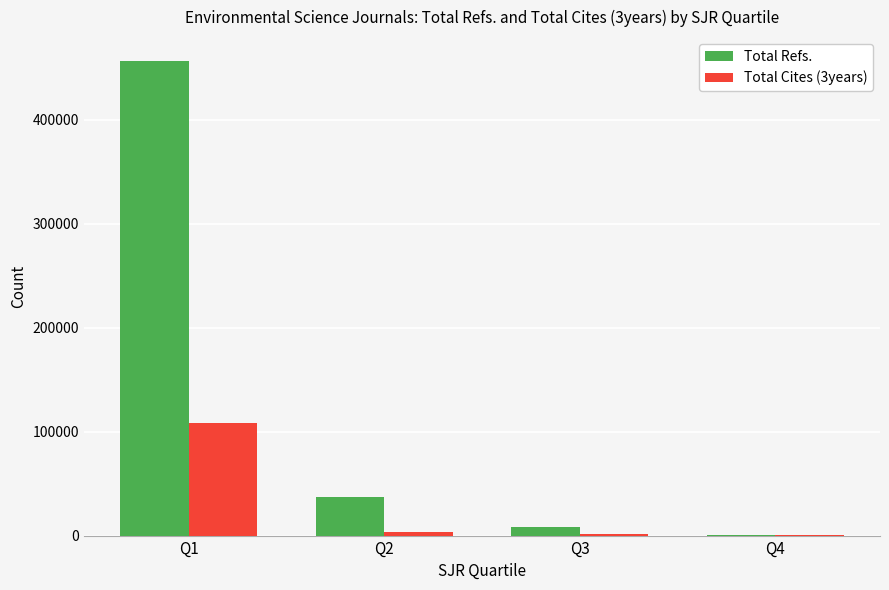

What is the greatest value displayed?

456766